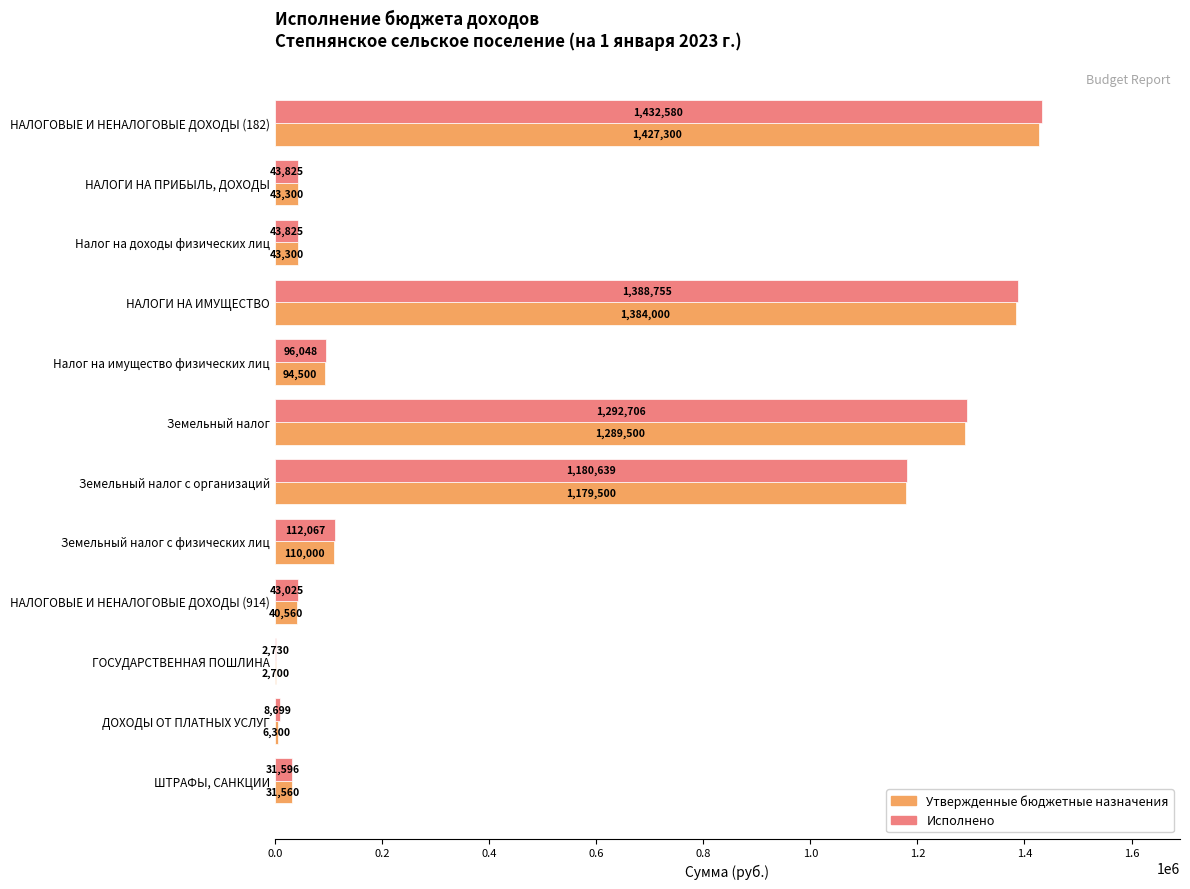

Where is Исполнено nearest to the value 717654?

Земельный налог с организаций